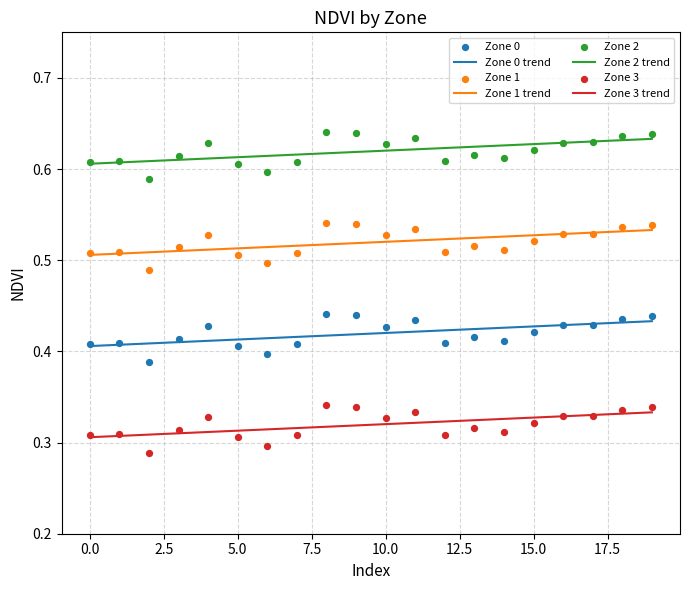

Which series contains the lowest Y value?

Zone 3